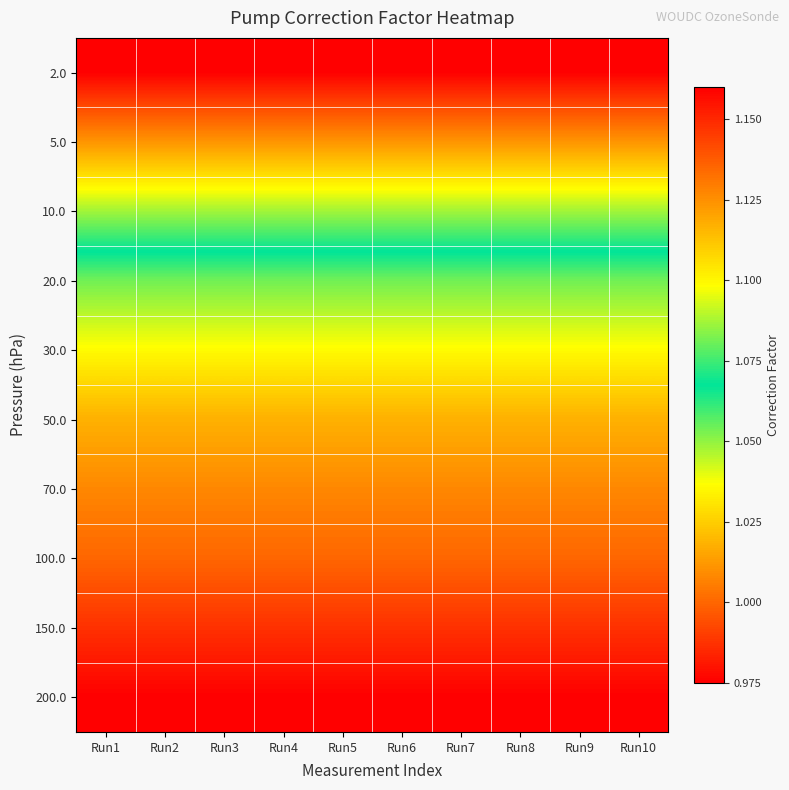

What is the total value across all series at Run9?

10.4